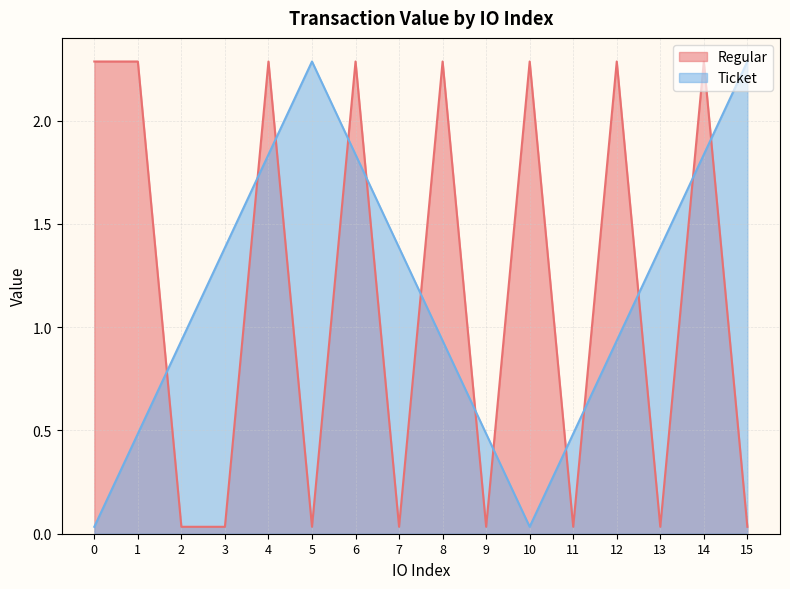

How many lines are shown in the chart?

2